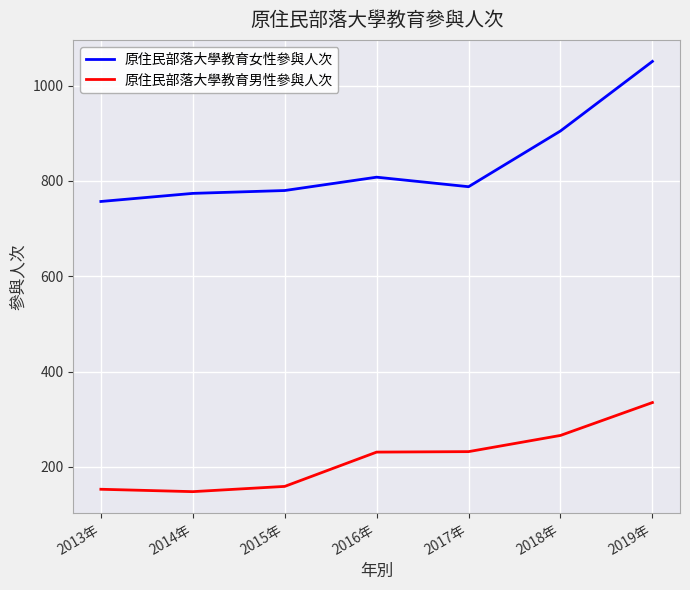

What is the difference between the 原住民部落大學教育男性參與人次 values at 2015年 and 2017年?

73